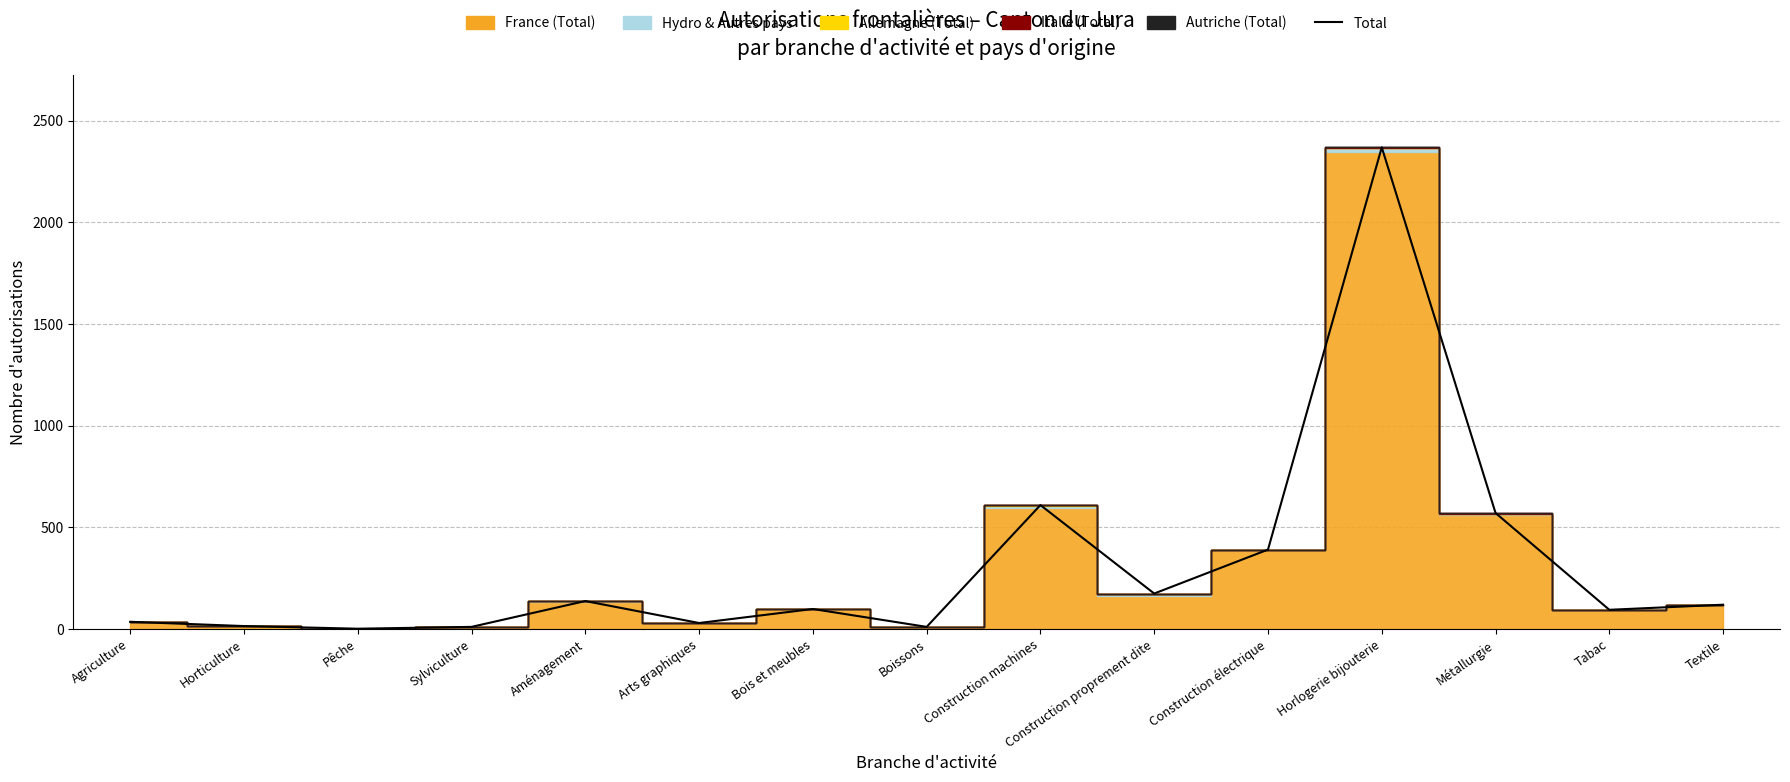

The value at Pêche is 2. True or false?

False